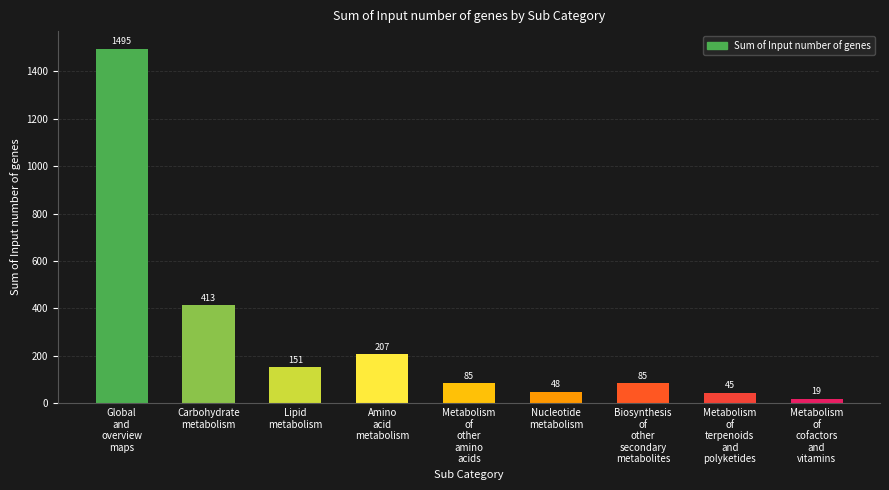

What is the greatest value displayed?

1495